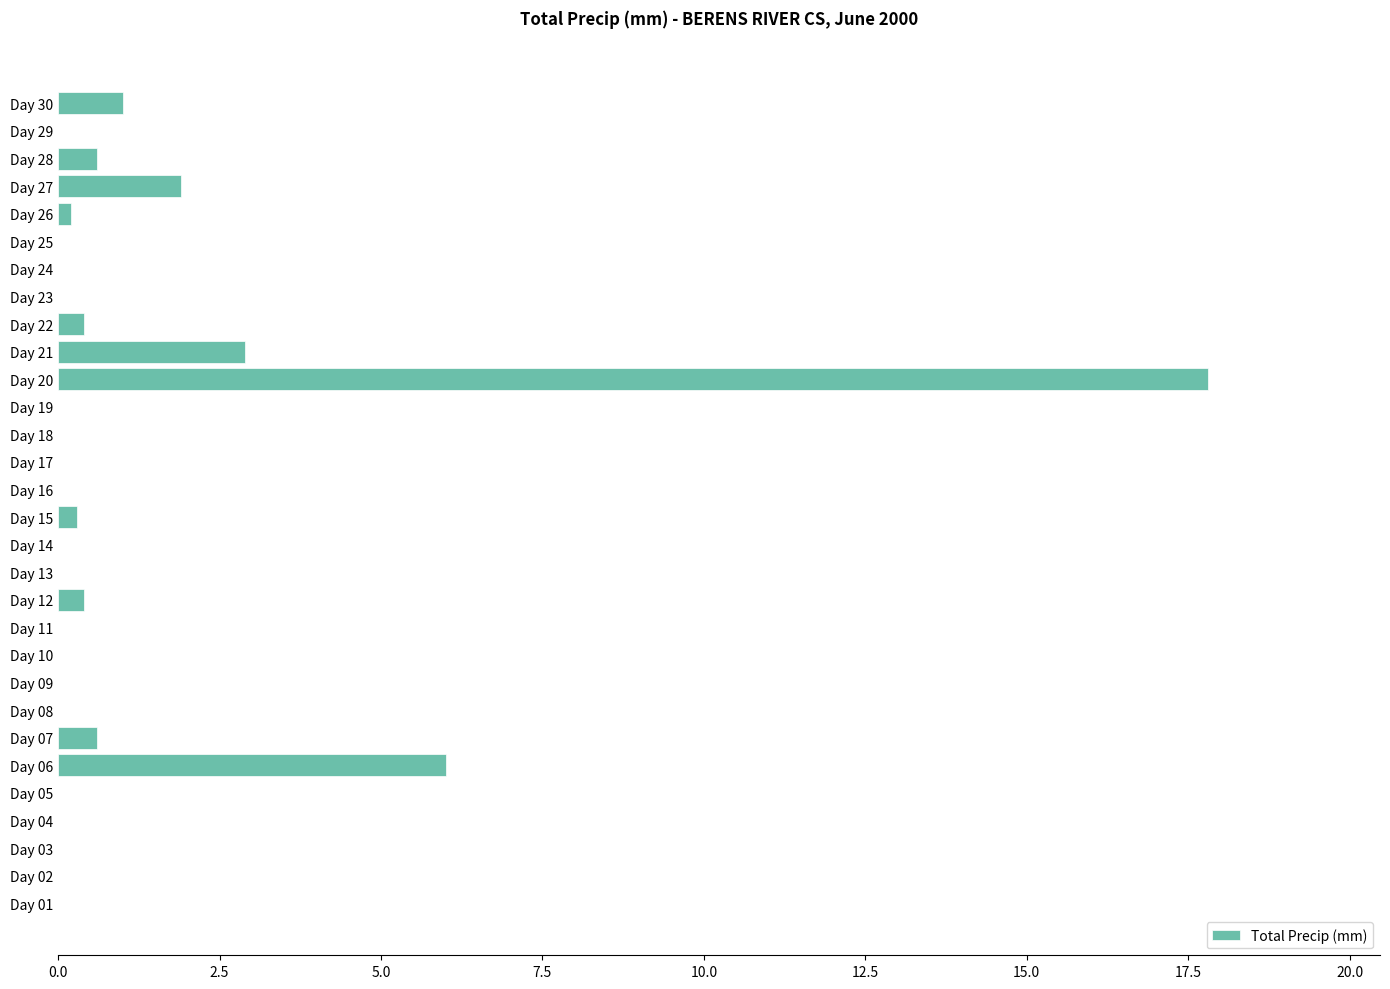

What is the greatest value displayed?

17.8